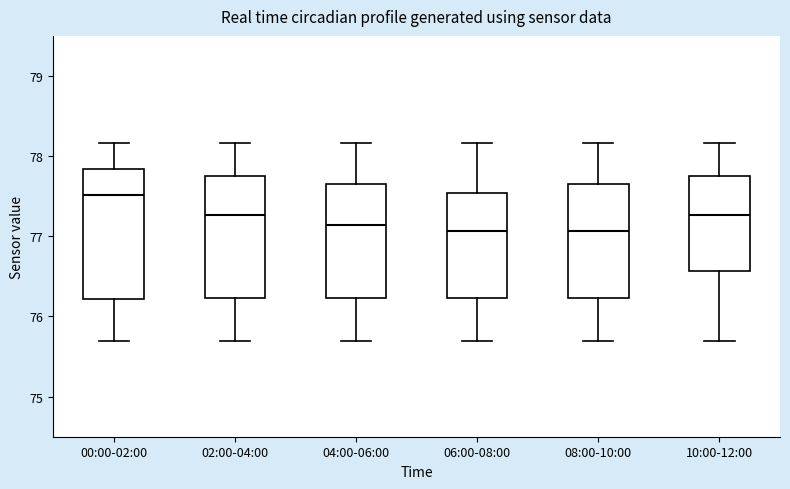

Reading left to right, read every box against the y-axis: the position of its median line, the range the box covers, and the ends of its whiskers. The values are not printed on the chart, so give them approximately, as read against the axis.

00:00-02:00: median 77.5, box 76.2 to 77.8, whiskers 75.7 to 78.2
02:00-04:00: median 77.3, box 76.2 to 77.8, whiskers 75.7 to 78.2
04:00-06:00: median 77.1, box 76.2 to 77.6, whiskers 75.7 to 78.2
06:00-08:00: median 77.1, box 76.2 to 77.5, whiskers 75.7 to 78.2
08:00-10:00: median 77.1, box 76.2 to 77.6, whiskers 75.7 to 78.2
10:00-12:00: median 77.3, box 76.6 to 77.8, whiskers 75.7 to 78.2